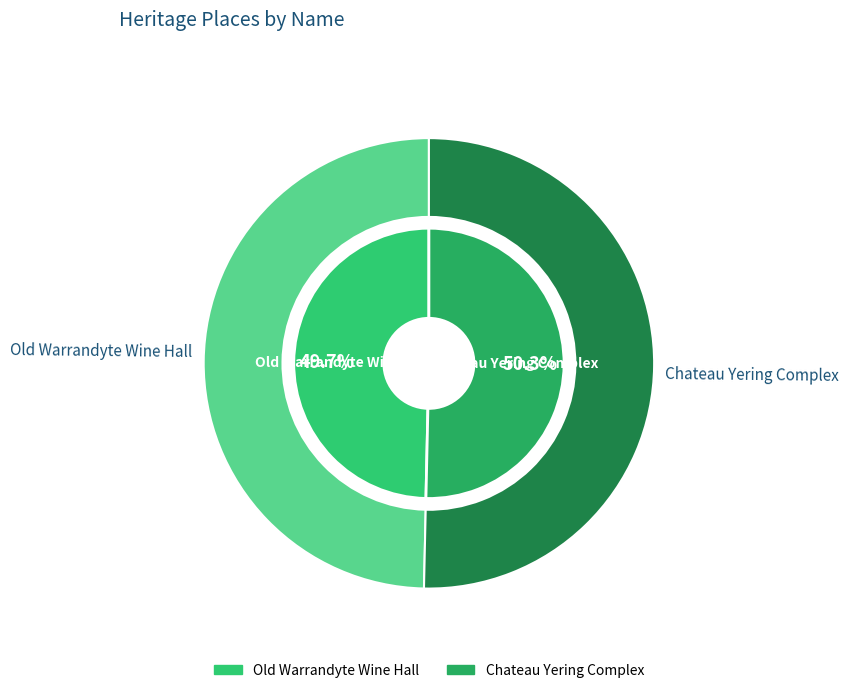

Is the sum of Old Warrandyte Wine Hall and Chateau Yering Complex greater than half?

Yes